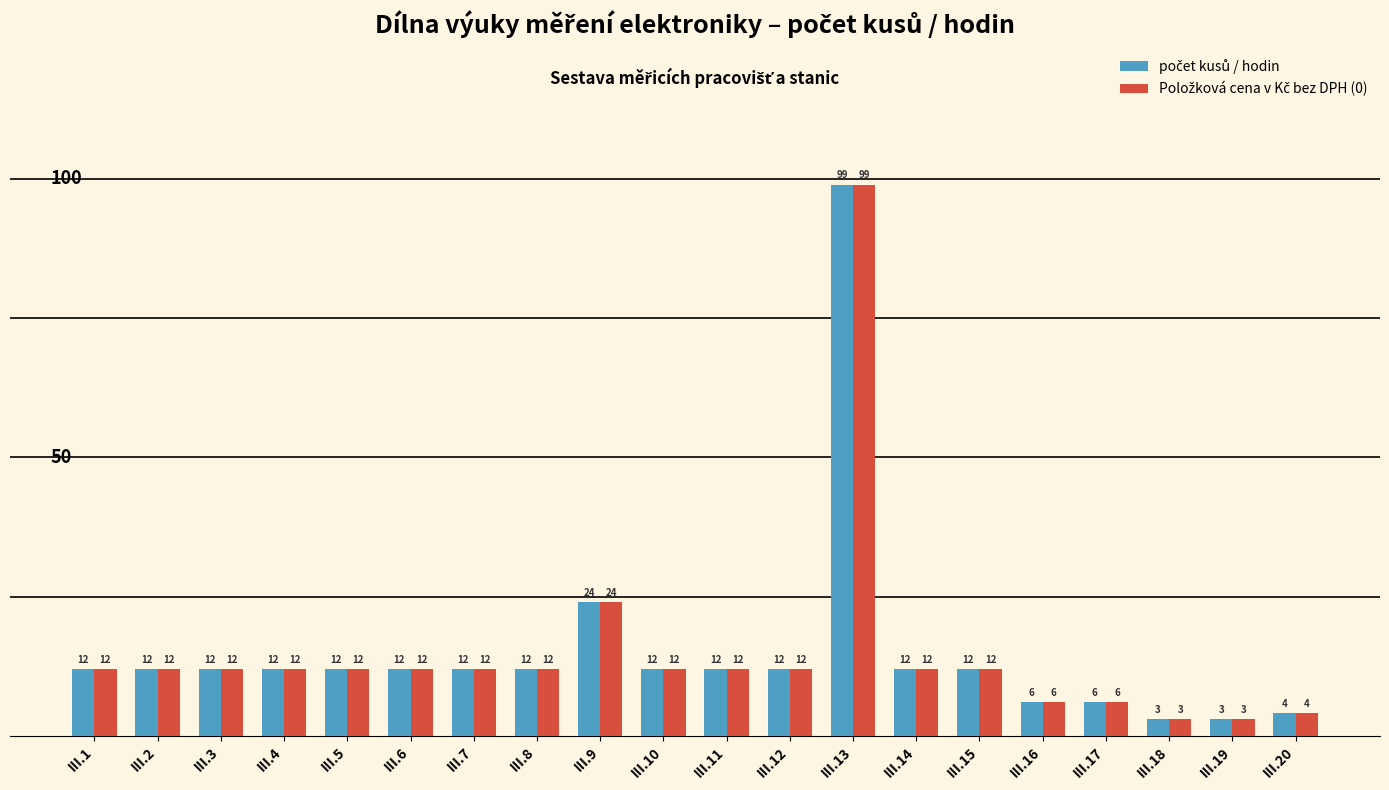

What is the total value across all series at III.7?

24